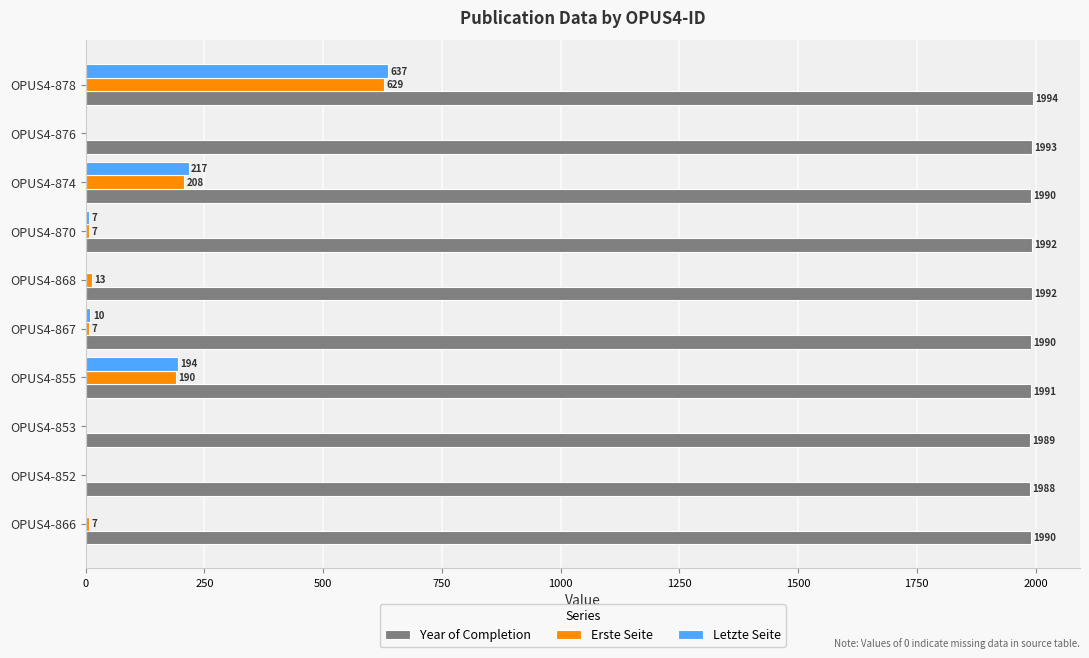

How many values in Letzte Seite are above zero?

5